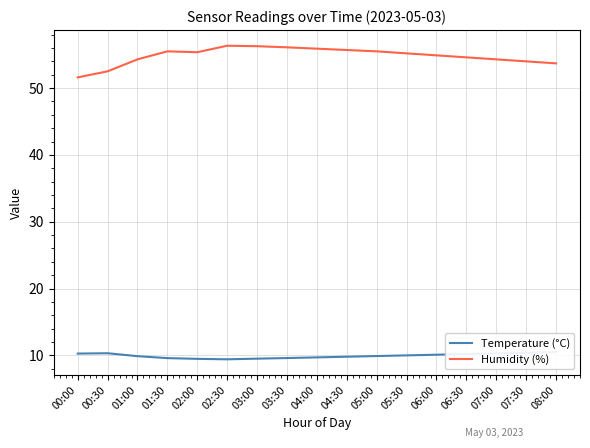

True or false: Temperature (°C) has more than 0 interior local peaks.

True